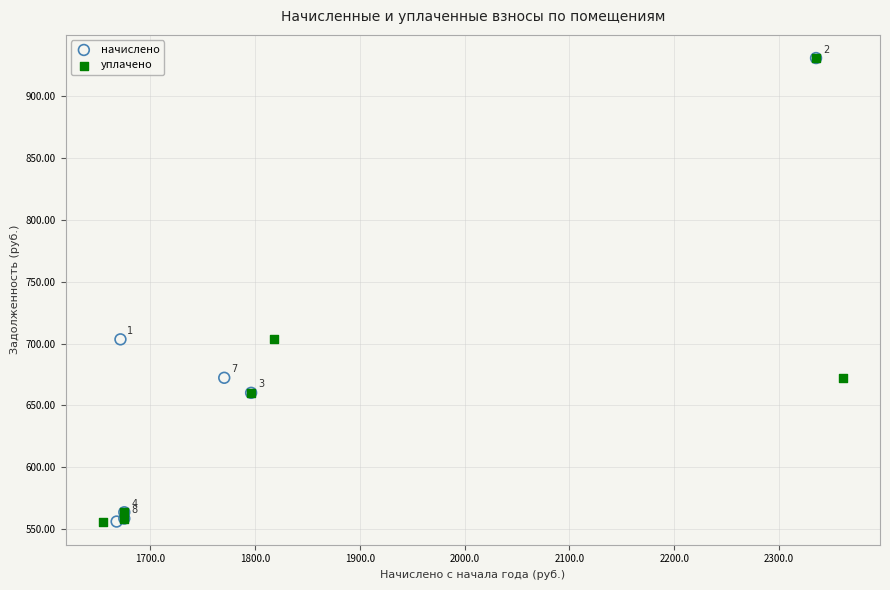

What are all the series names shown in the legend?

начислено, уплачено